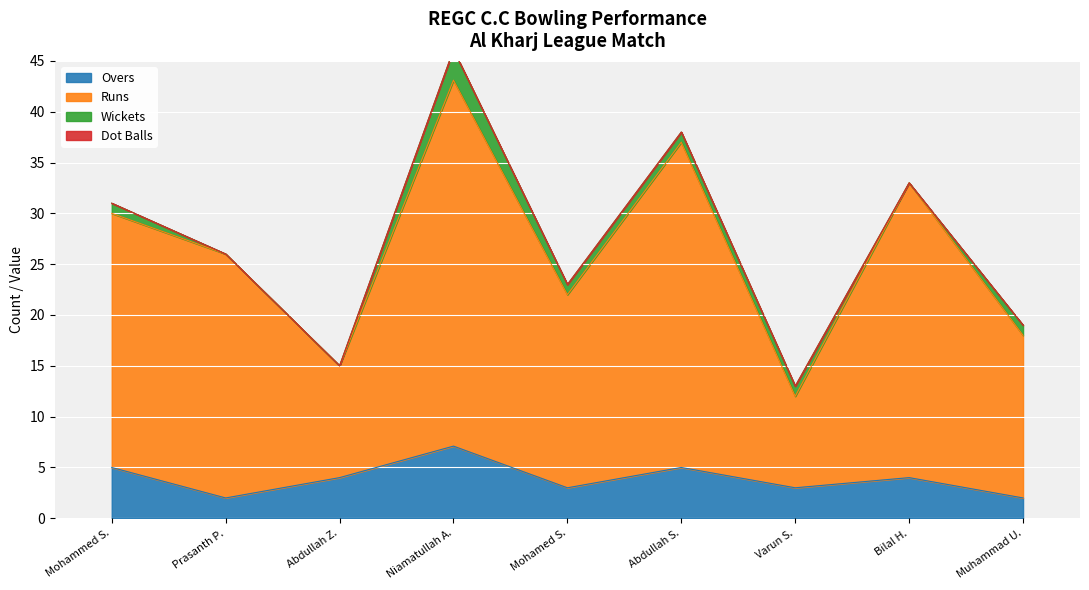

True or false: Overs and Runs cross at least once.

False